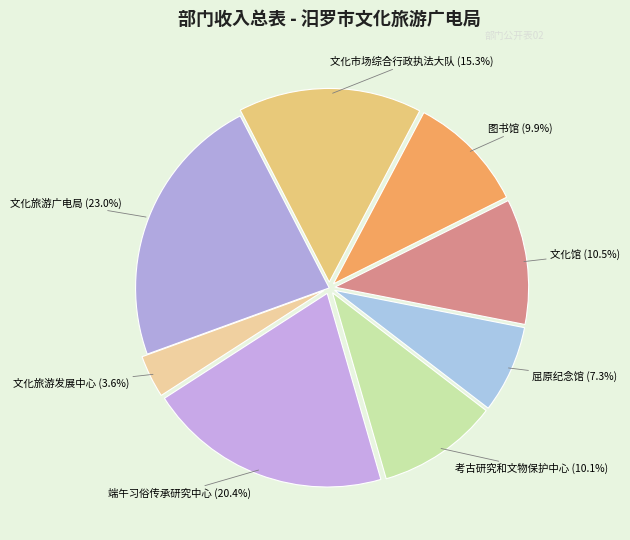

How many segments does this pie chart have?

8